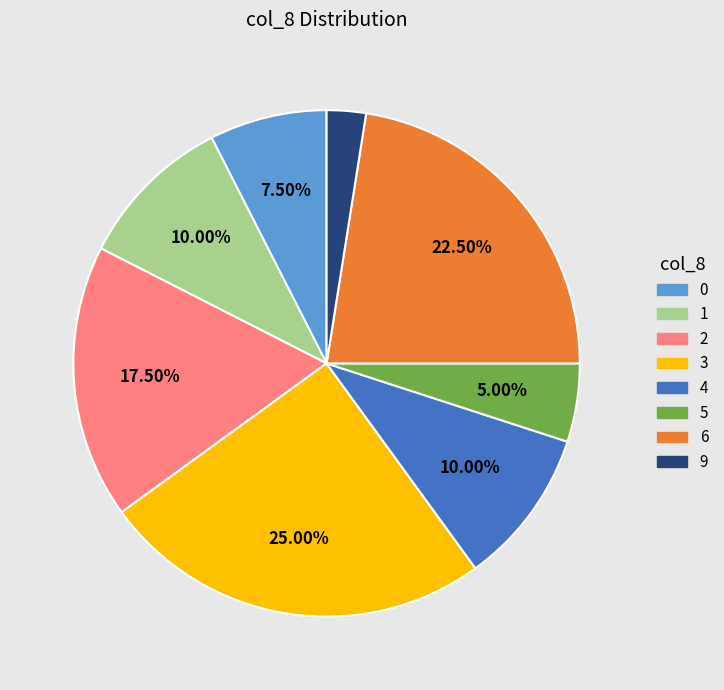

To the nearest percent, what is the difference between the 9 and 2 slice percentages?

15%